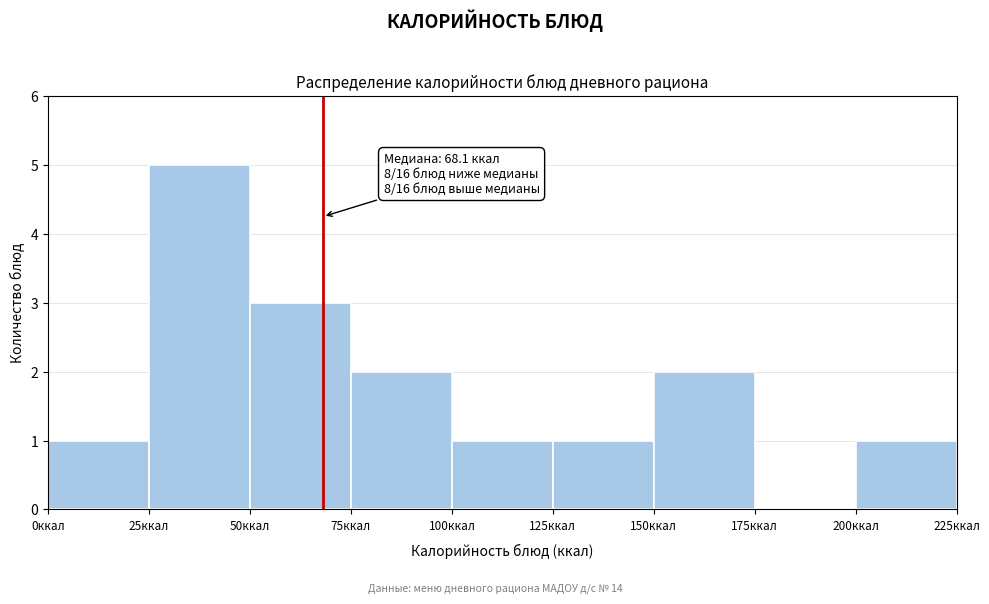

Over which range of the x-axis is the bar tallest?

25 to 50